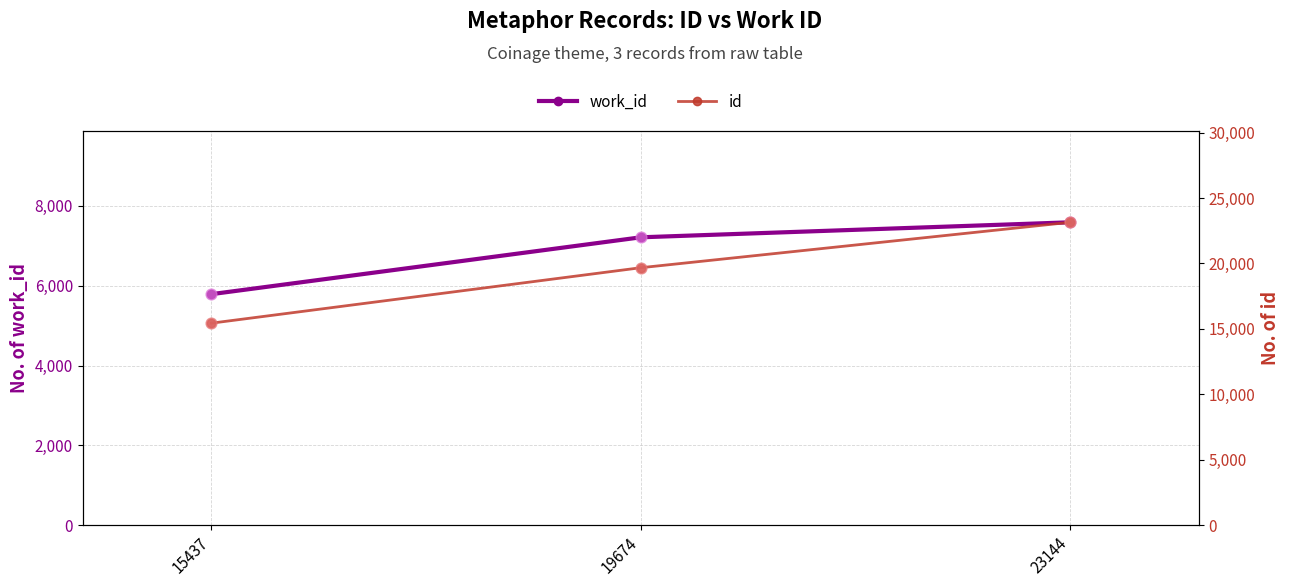

Is the value of id at 15437 greater than the value of work_id at 15437?

Yes